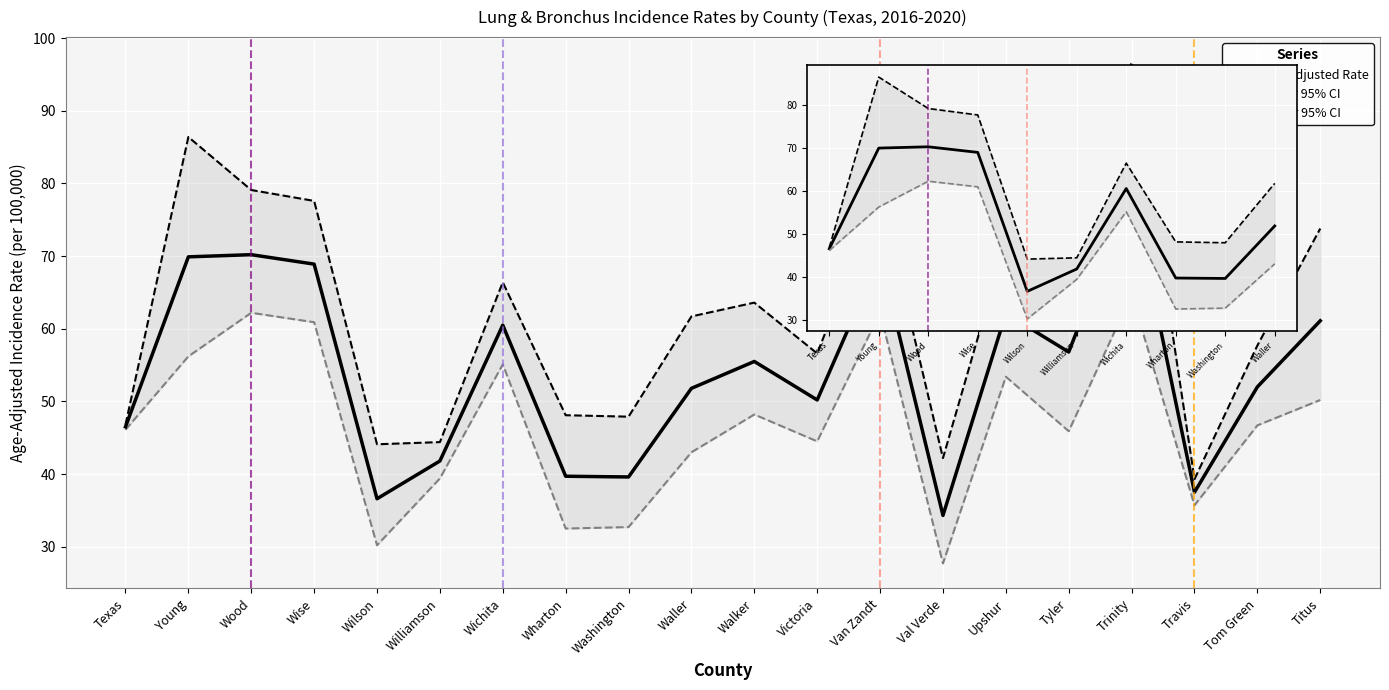

Is it true that Lower 95% CI equals 32.5 at Wharton?

True